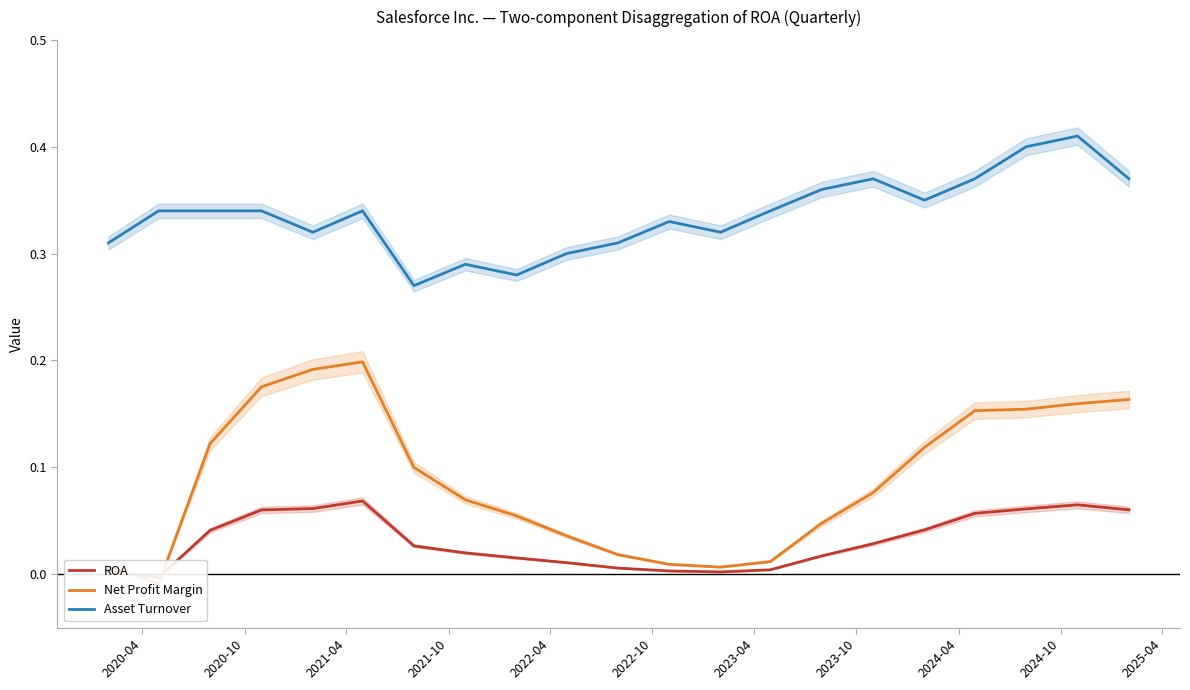

At how many categories does at least one series exceed 0?

21